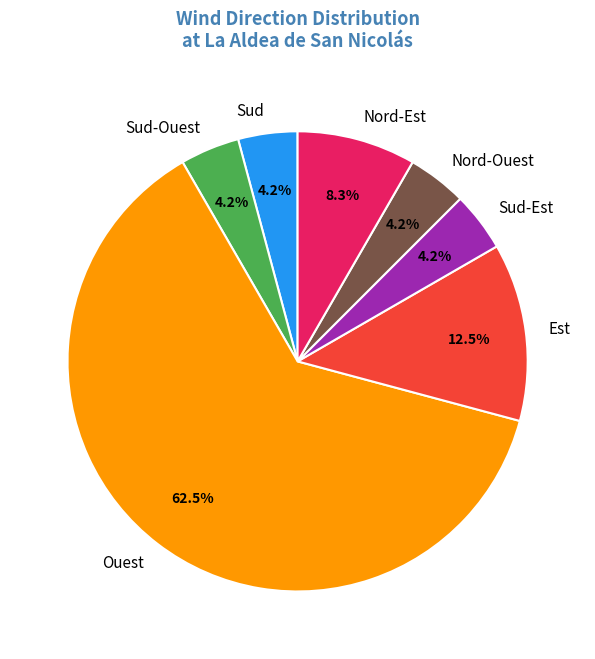

To the nearest percent, what is the average slice percentage?

14%